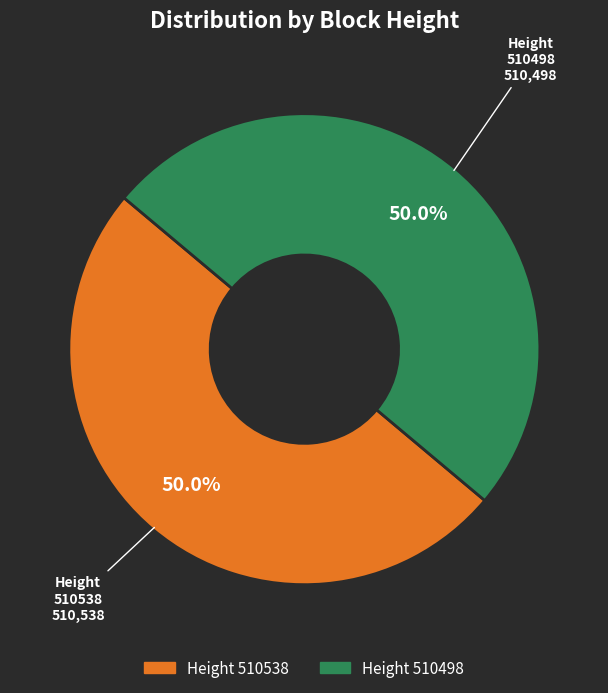

What is the ratio of the value at Height 510538 to the value at Height 510498?

1.0